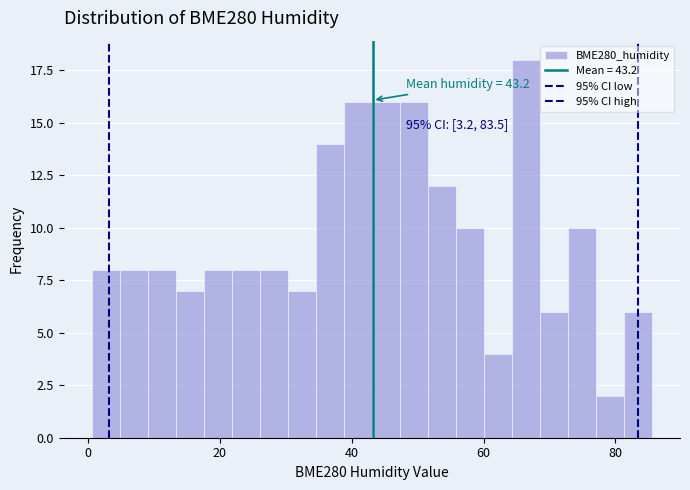

Around what value on the x-axis is the tallest bar? Give the approximate position of its centre, as read against the axis.

66